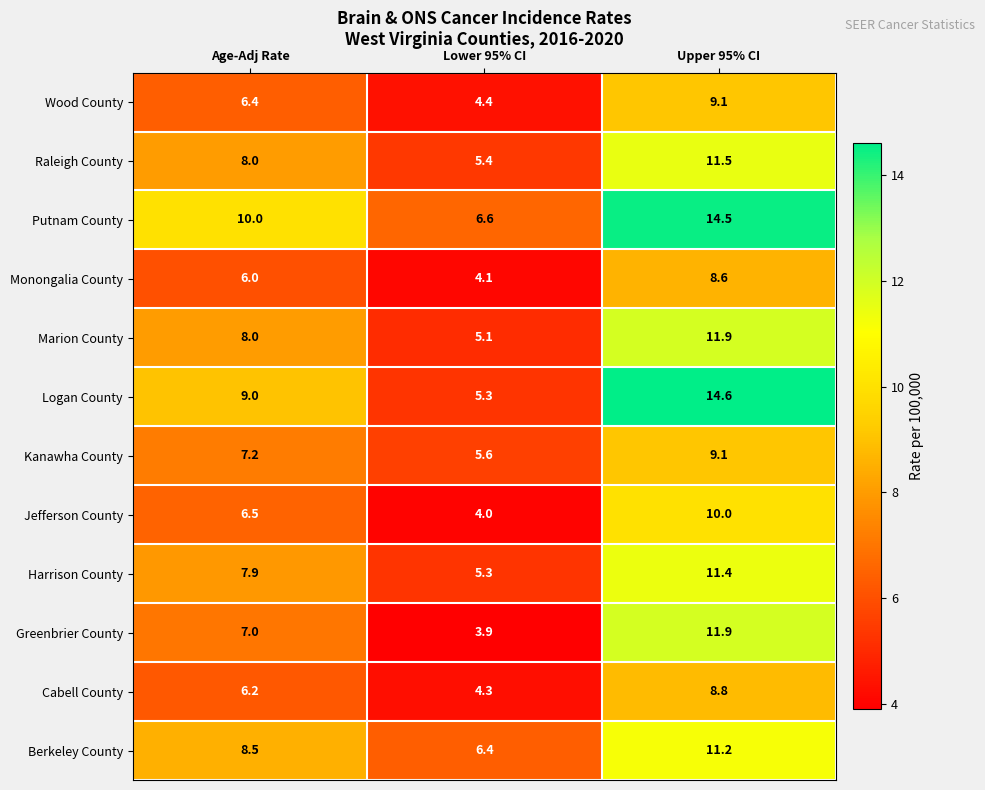

The value of Raleigh County at Upper 95% CI is 11.5. True or false?

True